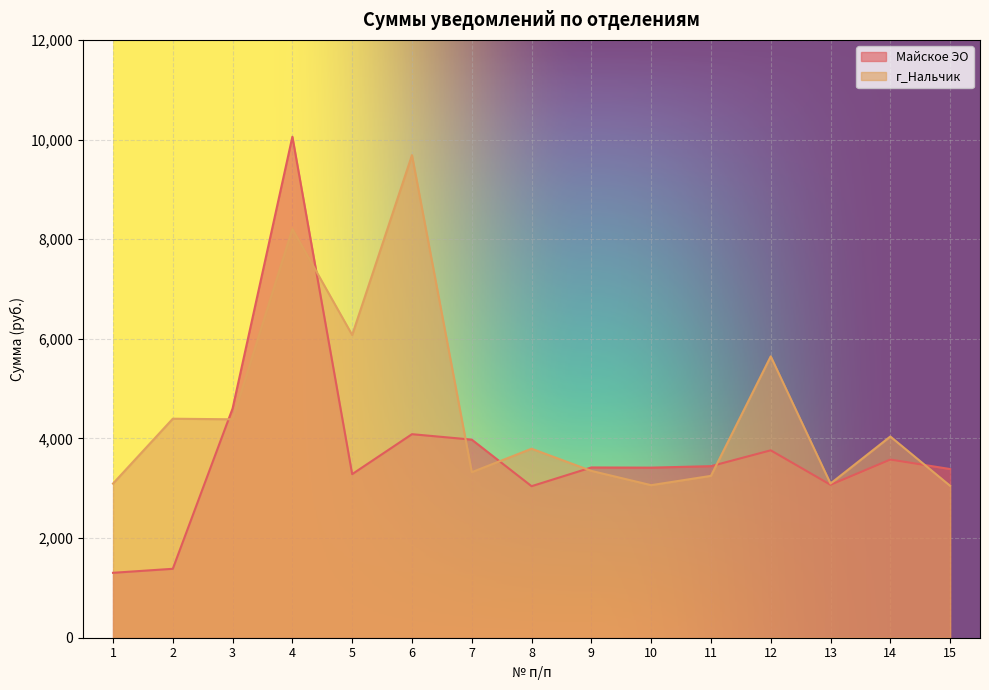

Which has a higher value, 6 or 3?

3